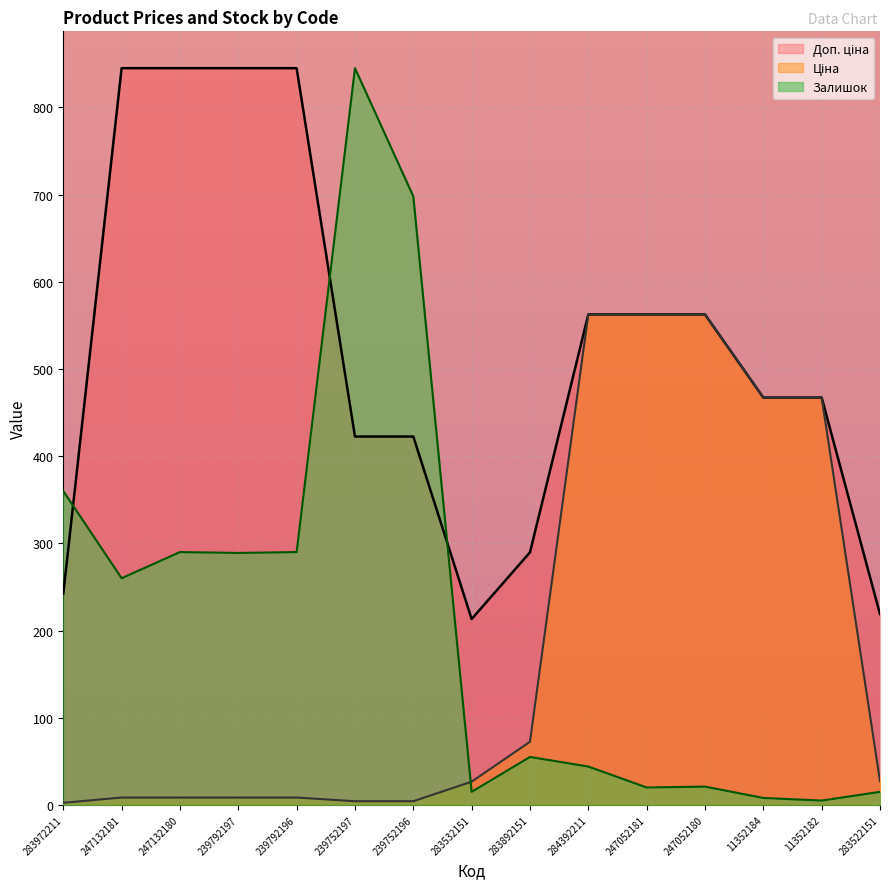

Where does the Ціна series first go above 26?

283532151